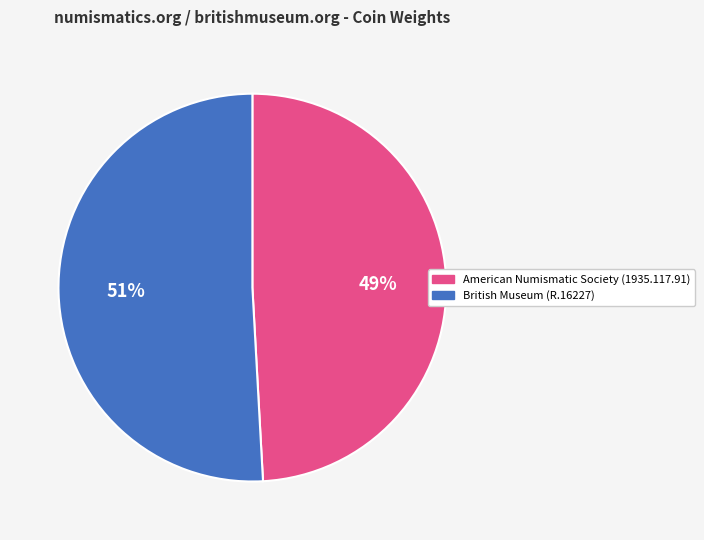

Is it true that British Museum (R.16227) is 51% of the pie?

True